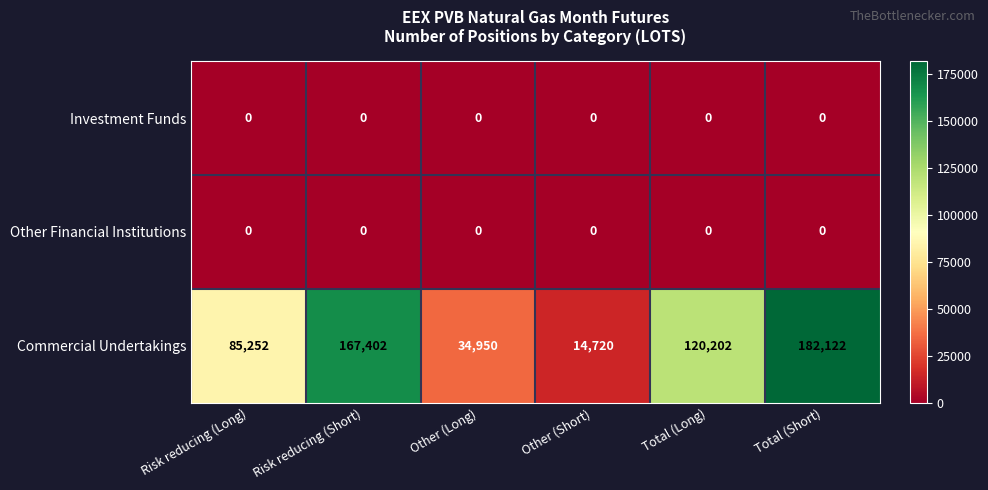

Which category has the highest value across all series?

Total (Short)